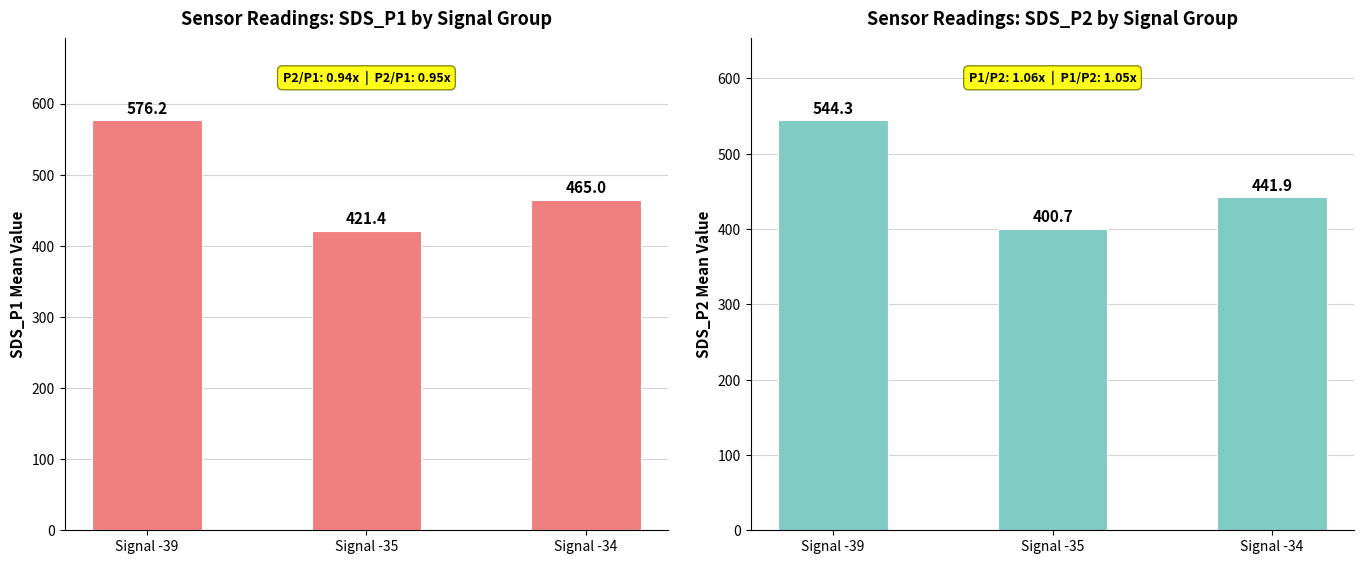

List the labels in order of SDS_P1 value, smallest first.

Signal -35, Signal -34, Signal -39